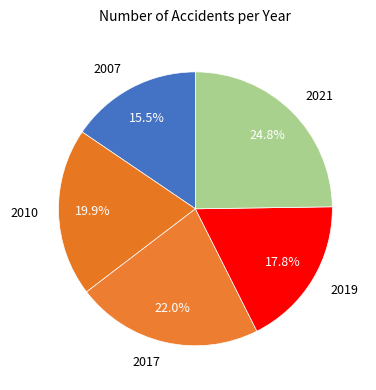

Which has a higher value, 2017 or 2019?

2017